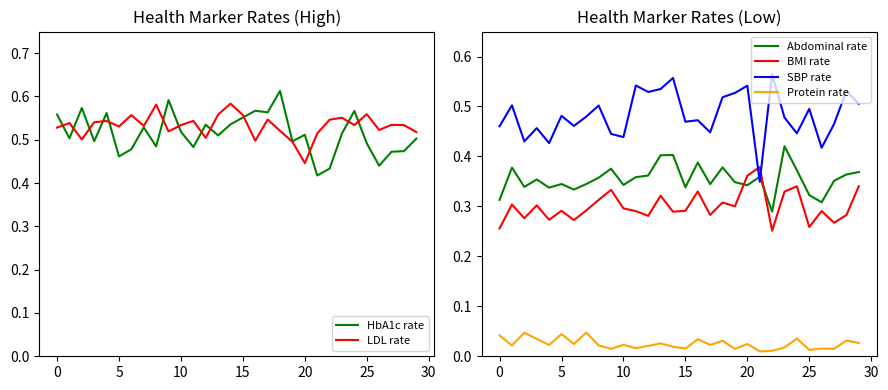

Where is BMI rate nearest to the value 0?

22